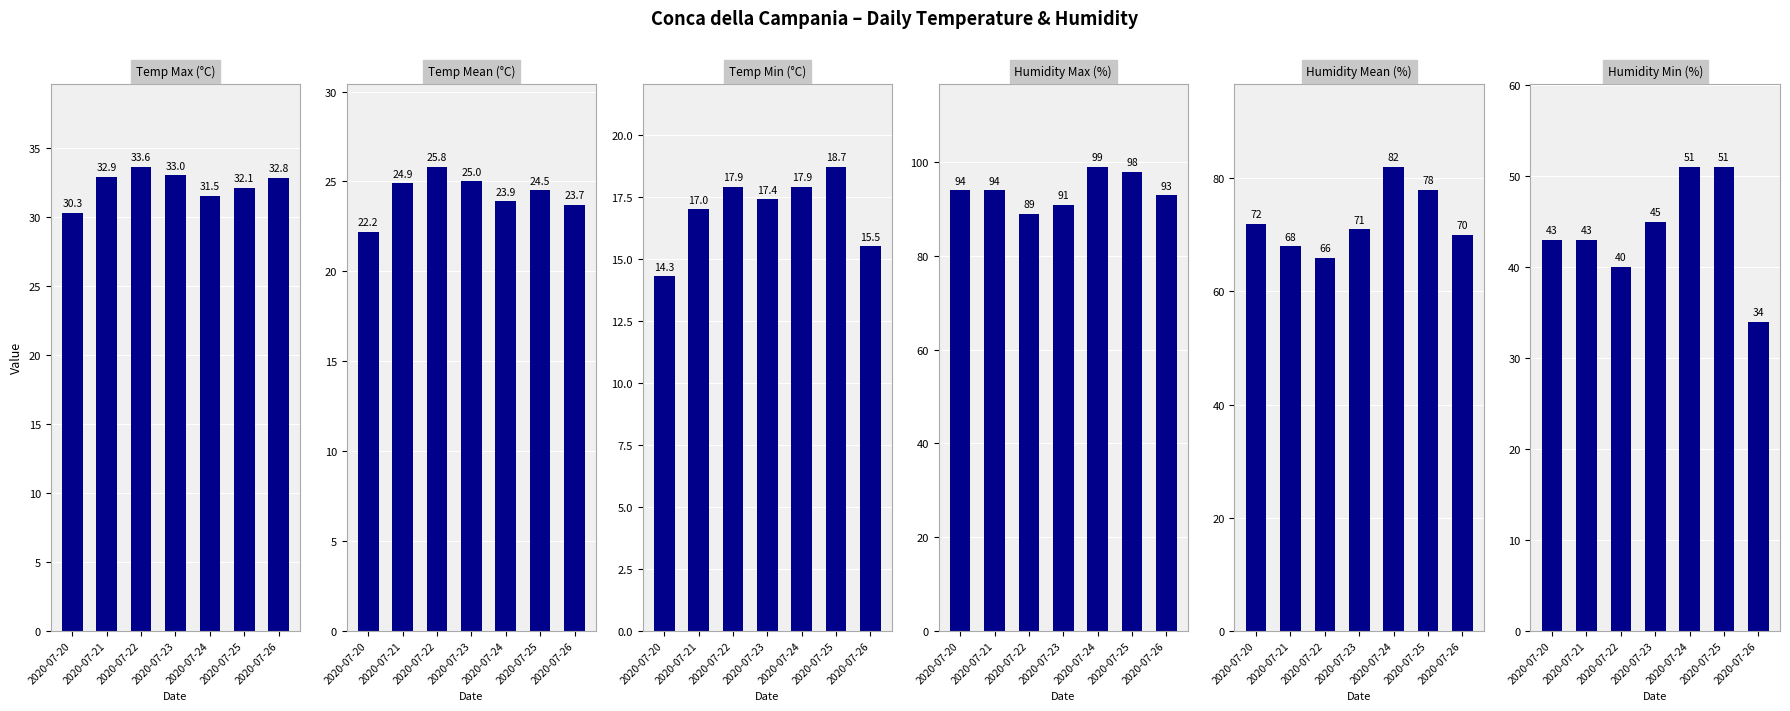

What is the spread (max minus min) of values at 2020-07-25?

79.3